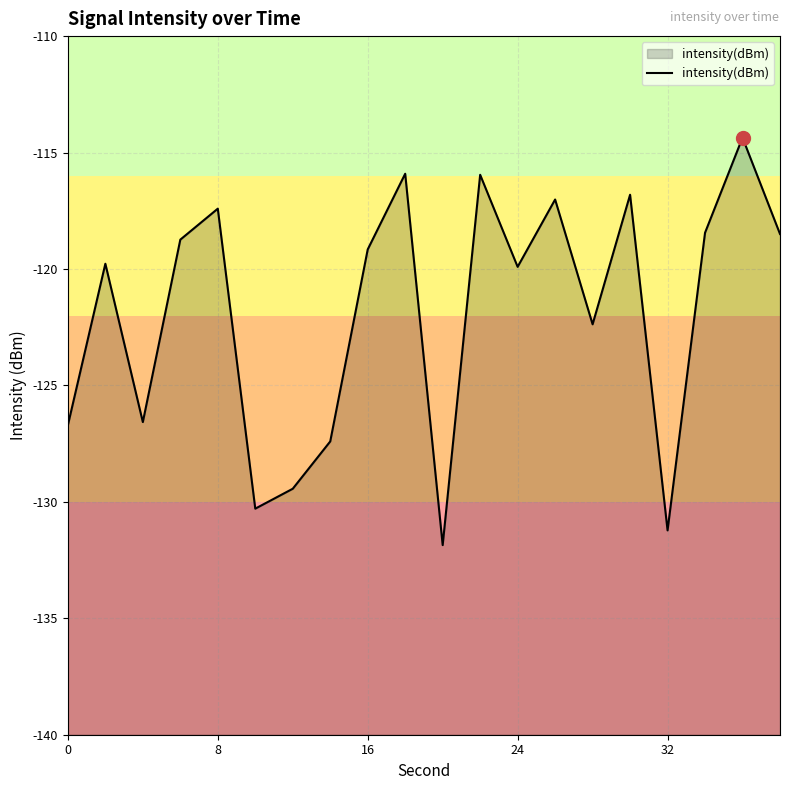

What is the difference between the maximum and minimum values?

17.5